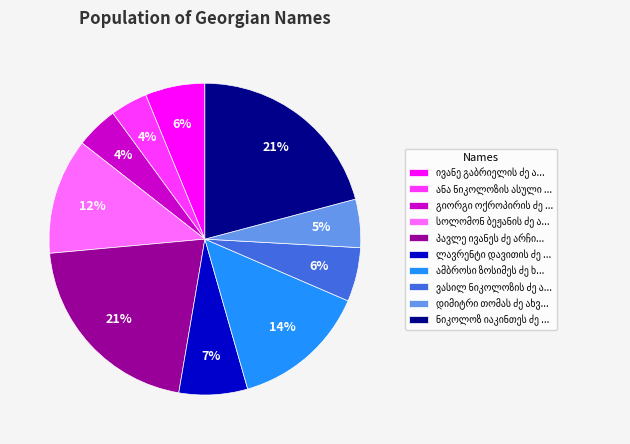

To the nearest percent, what is the average slice percentage?

10%